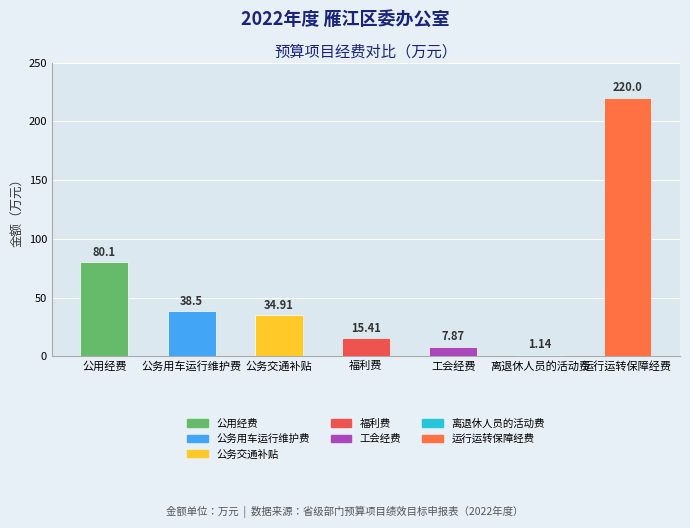

What is the difference between the maximum and second lowest values?

212.1